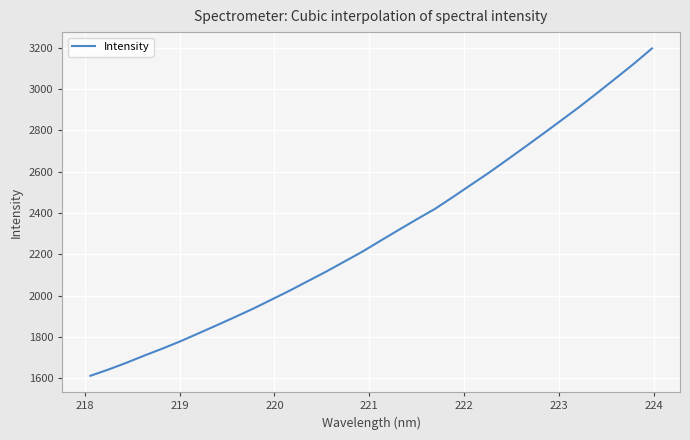

What is the difference between the maximum and minimum values?

1586.6